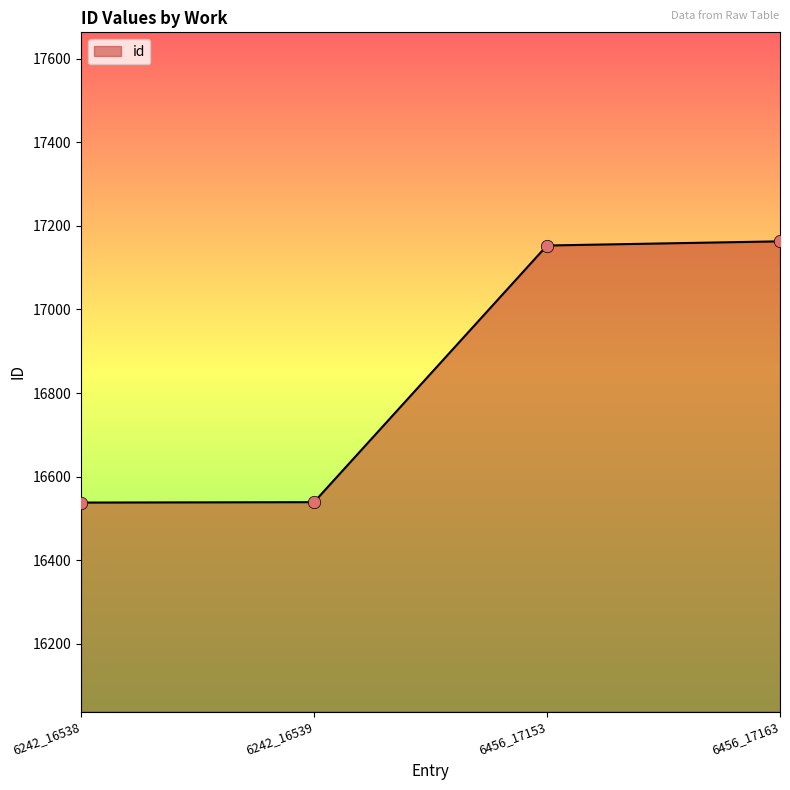

What is the ratio of the value at 6456_17153 to the value at 6242_16539?

1.0